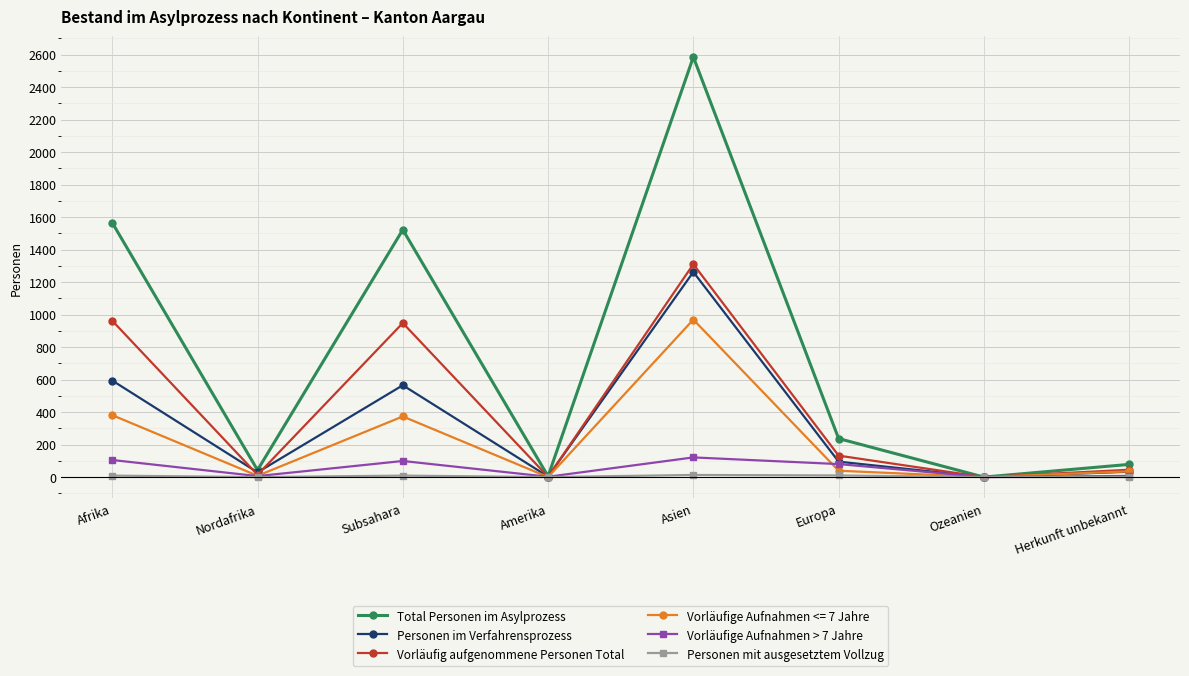

Which series has the widest spread of values?

Total Personen im Asylprozess